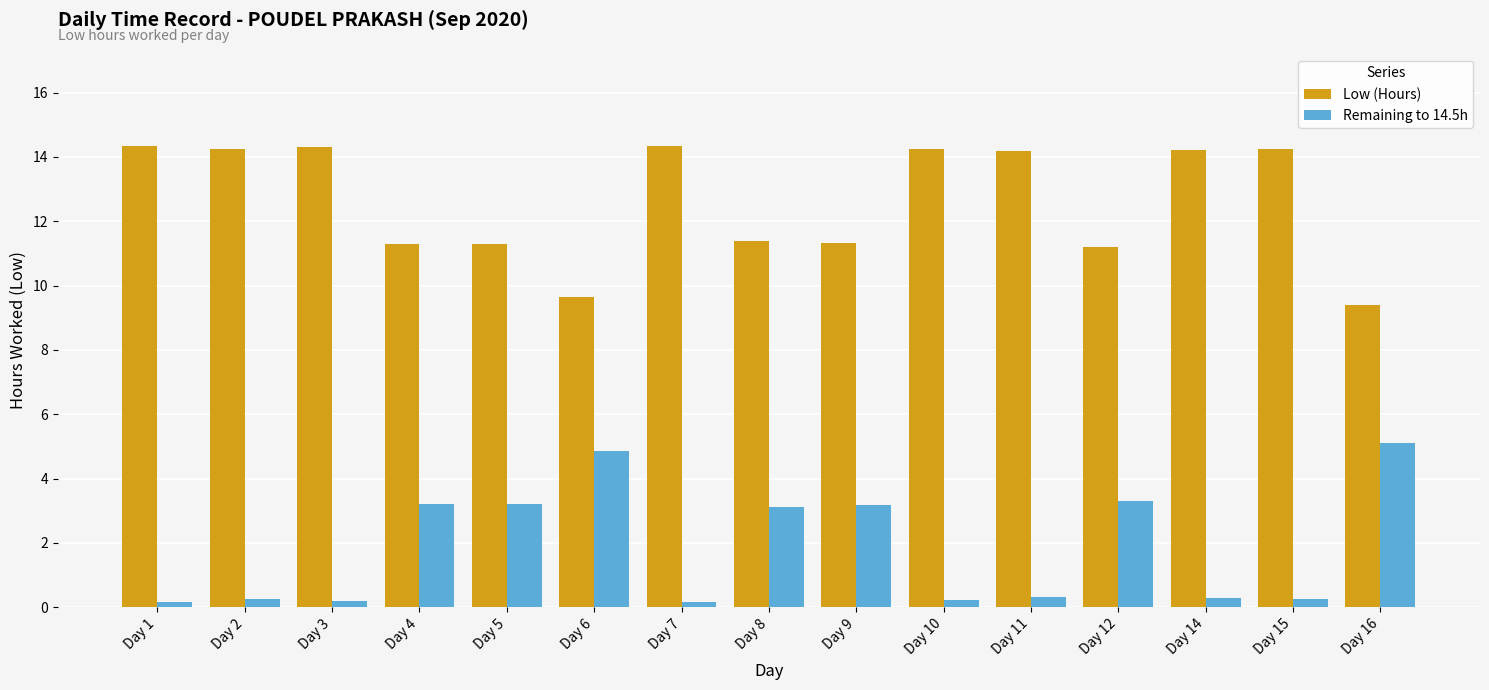

What is the difference between the maximum and second lowest values in the Low (Hours) series?

4.7